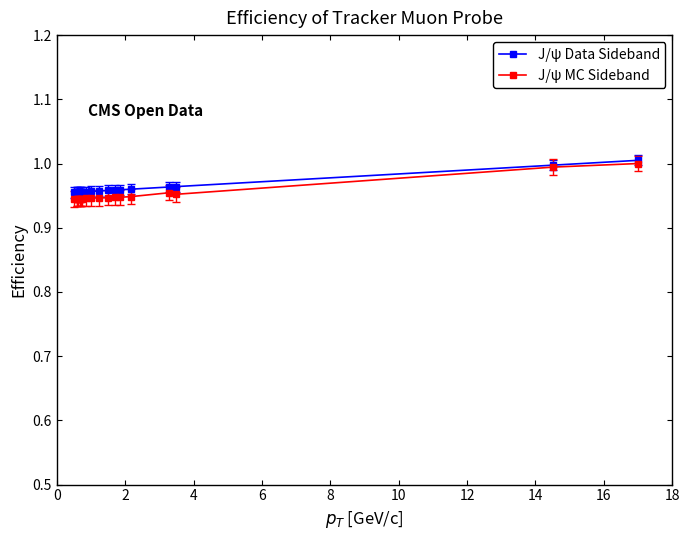

Which series has the widest spread of values?

J/ψ MC Sideband